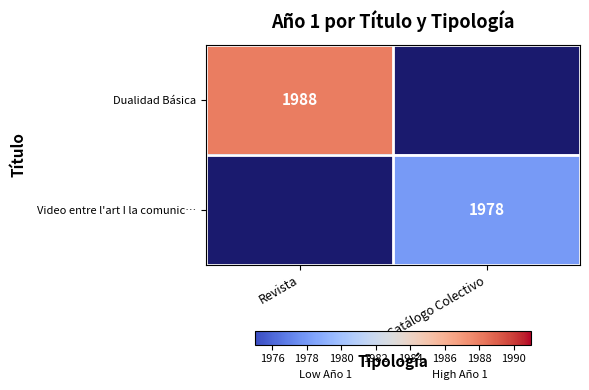

The value of Video entre l'art I la comunic… at Catálogo Colectivo is 1978. True or false?

True